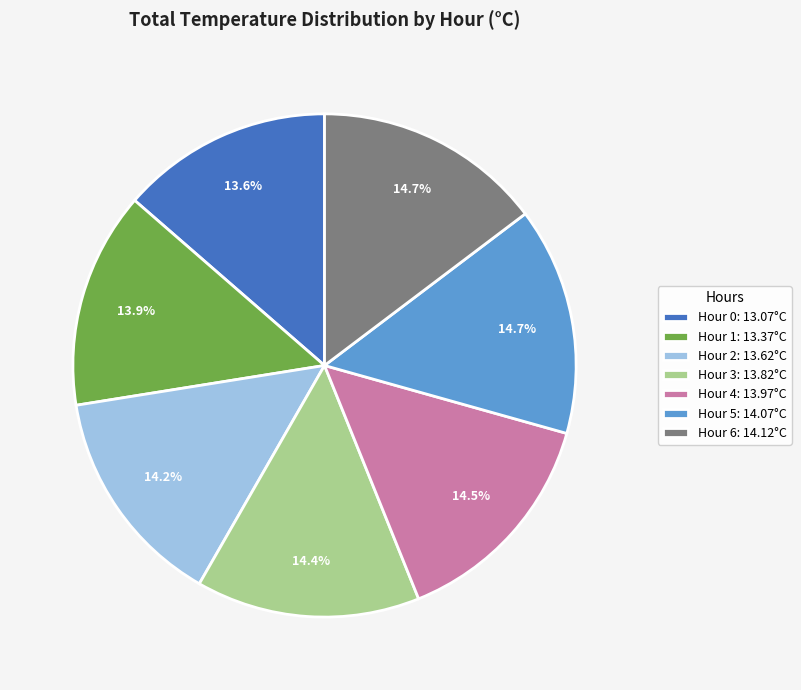

What percentage do Hour 4: 13.97°C and Hour 3: 13.82°C together represent?

28.9%